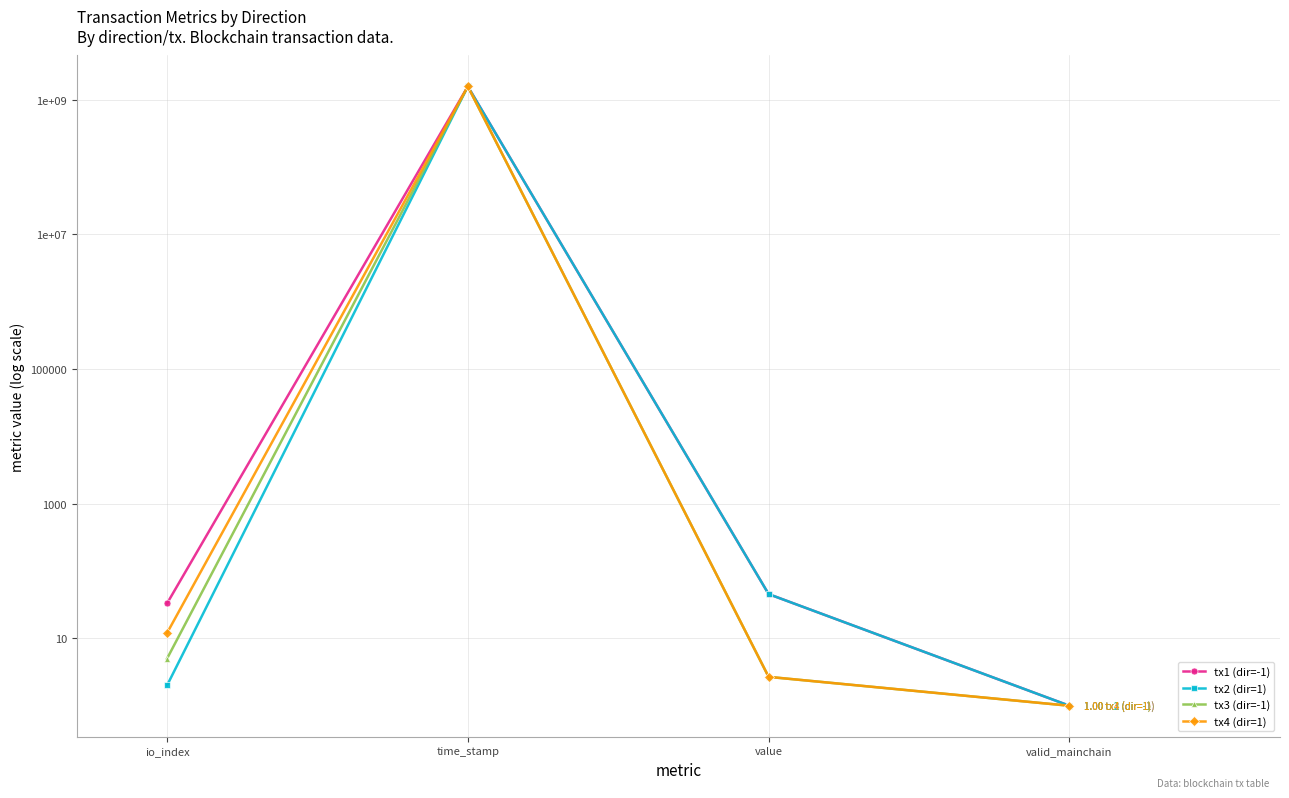

What is the label of the 4th point from the left?

valid_mainchain